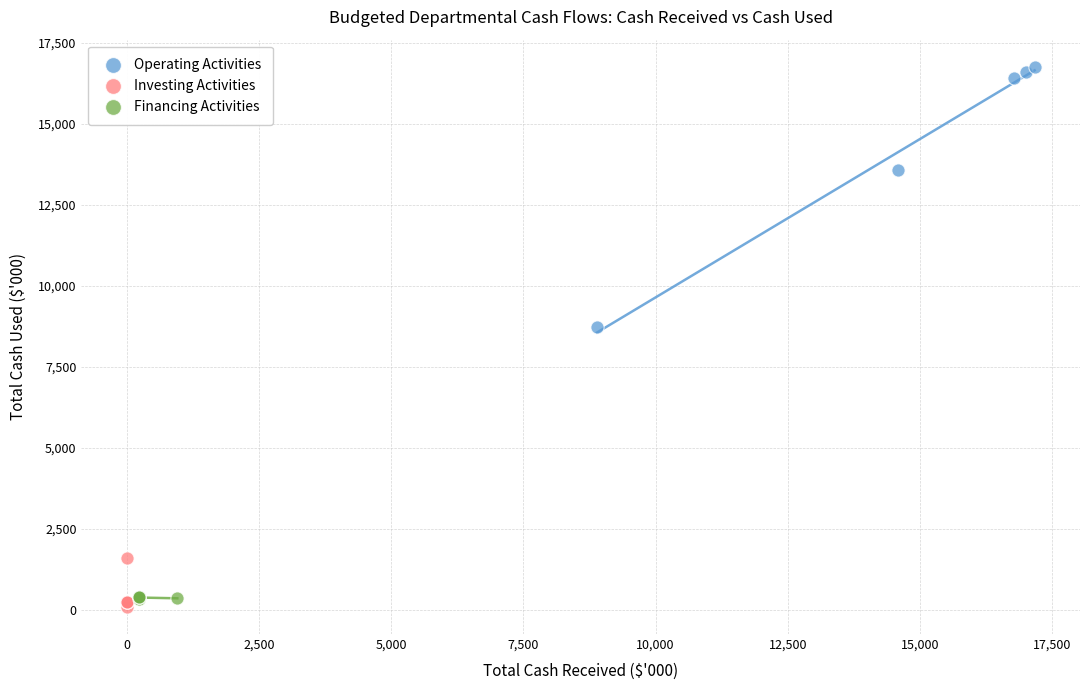

Which series reaches the maximum Y coordinate?

Operating Activities